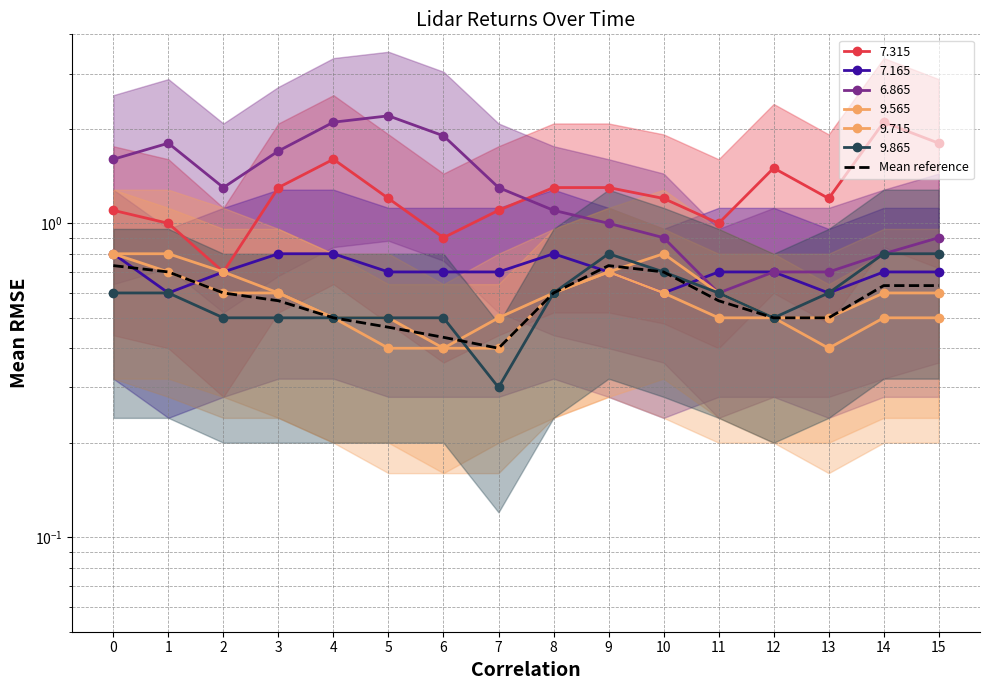

At which label is the value closest to 0?

7